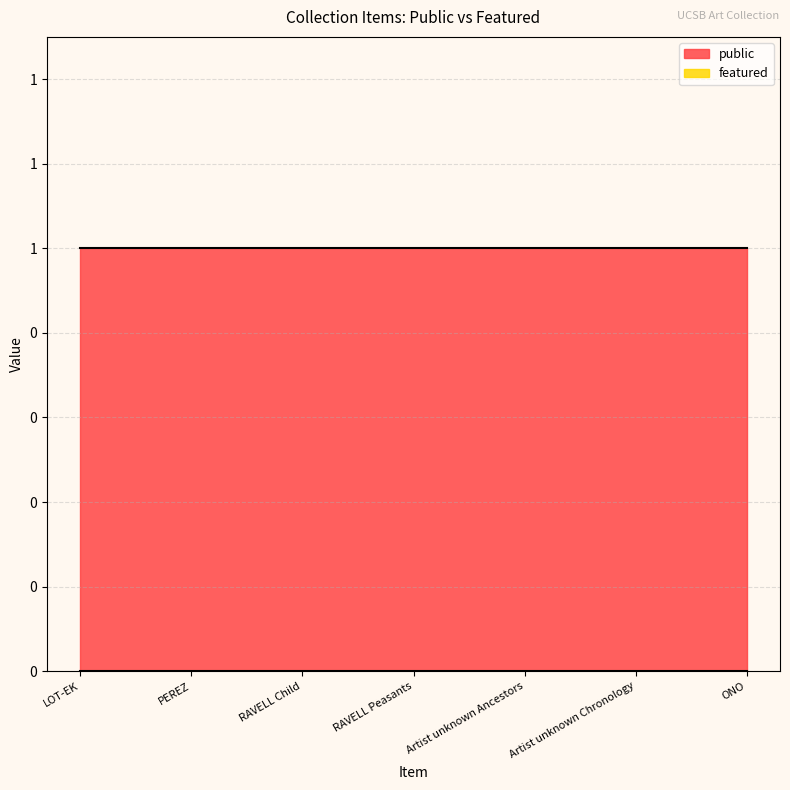

Which series has the widest spread of values?

public